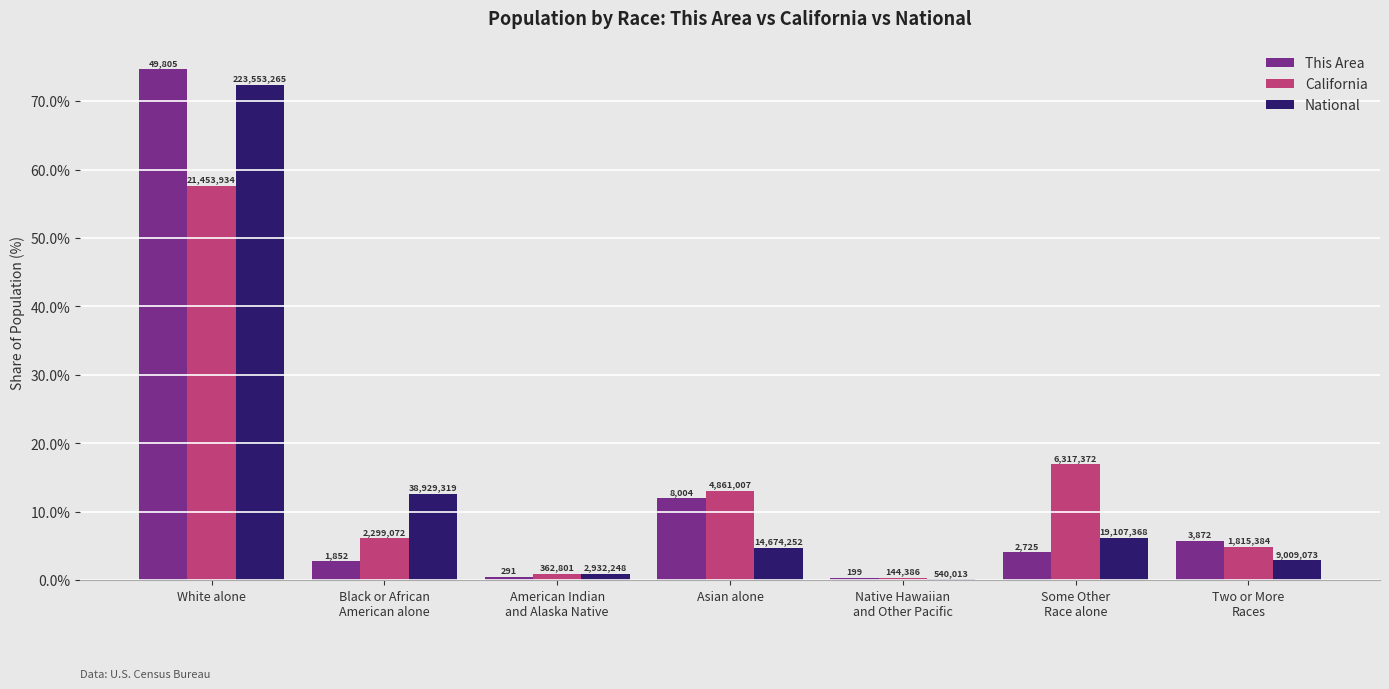

What are all the series names shown in the legend?

This Area, California, National